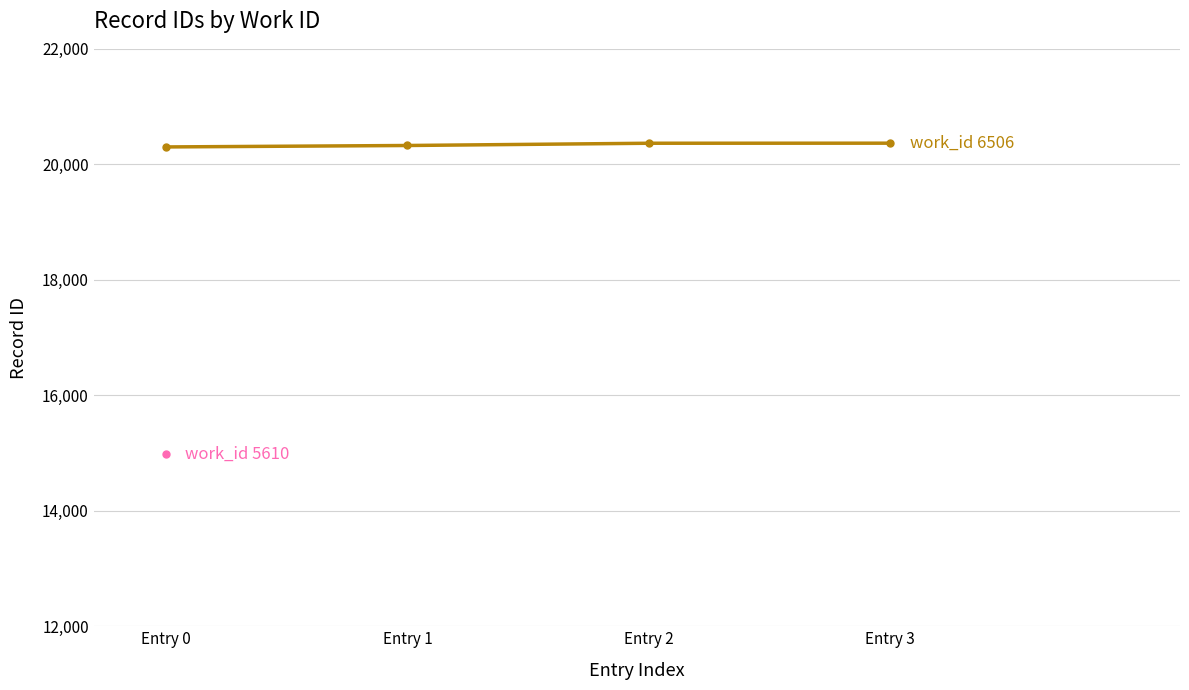

How many values are below 20365?

2